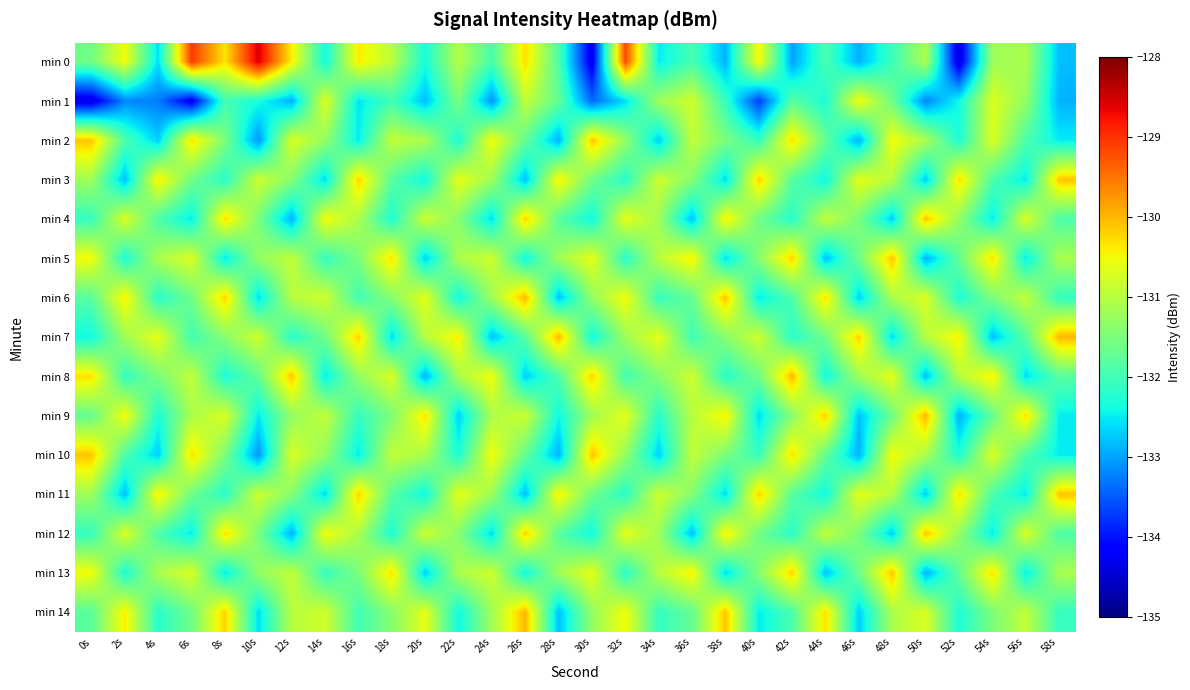

Which series has the widest spread of values?

min 0